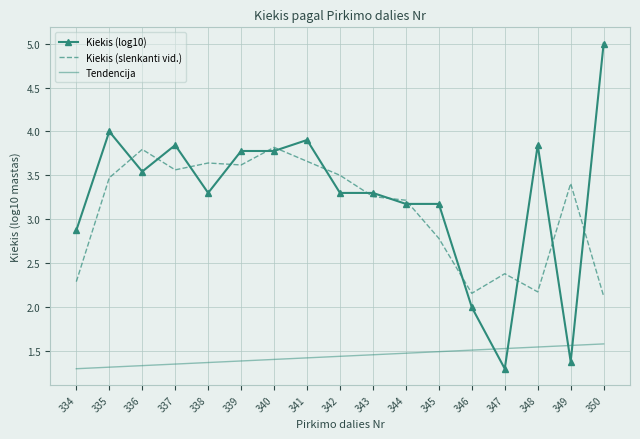

The Kiekis (log10) series shows 2.9 at 334. True or false?

True